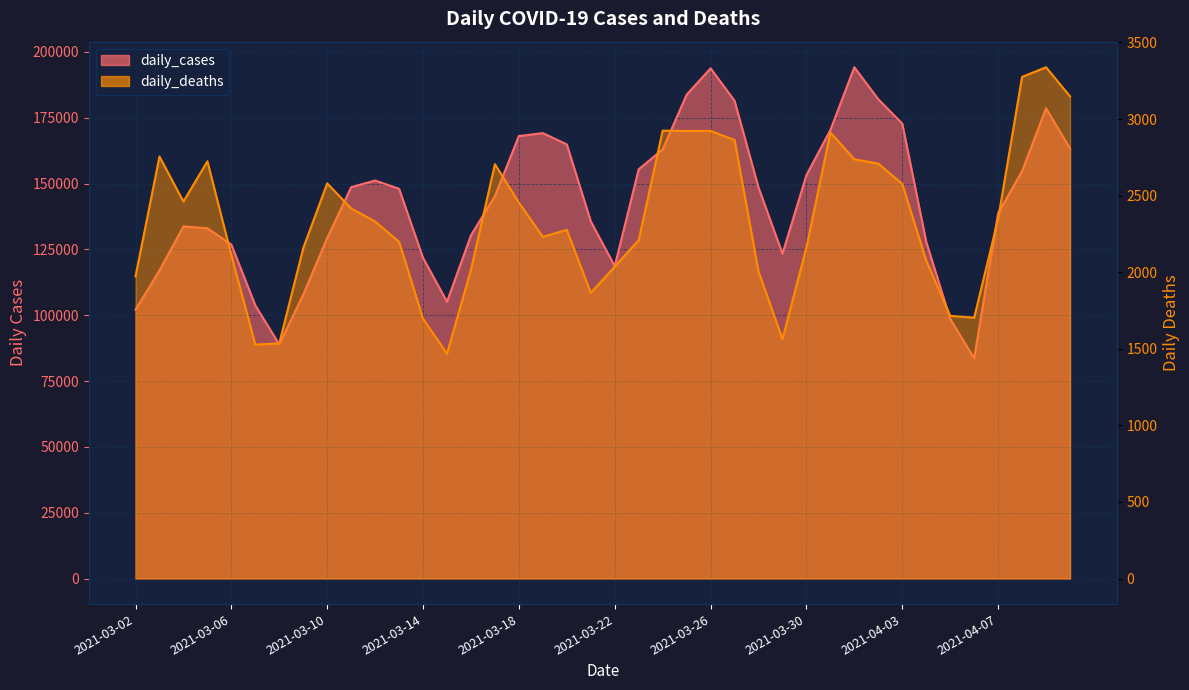

How many values in the daily_cases series are below 148045?

20